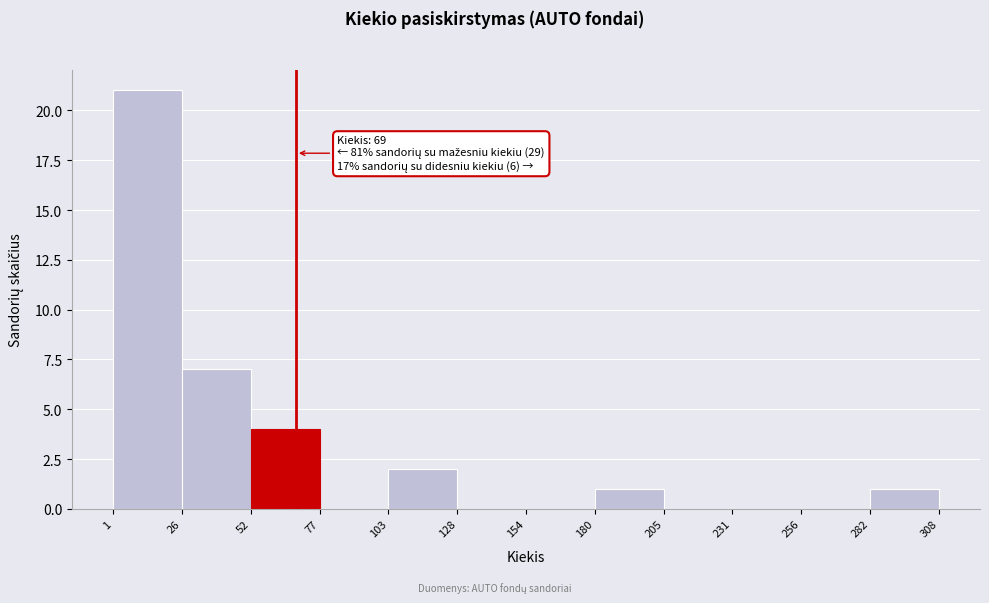

Which range on the x-axis has the tallest bar?

1 to 26